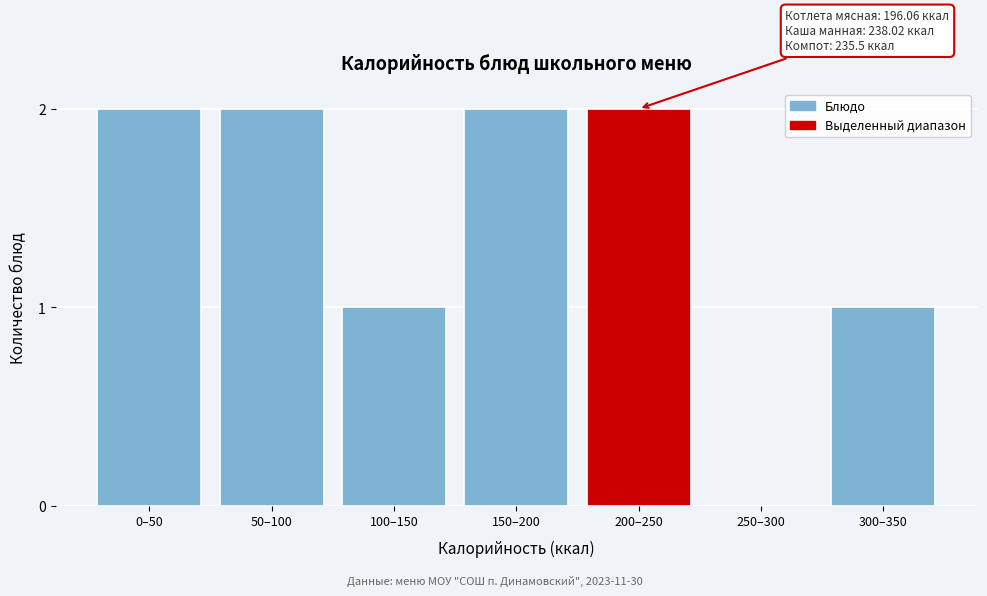

Reading right to left, transcribe all the data shown in this chart.

300–350=1	250–300=0	200–250=2	150–200=2	100–150=1	50–100=2	0–50=2